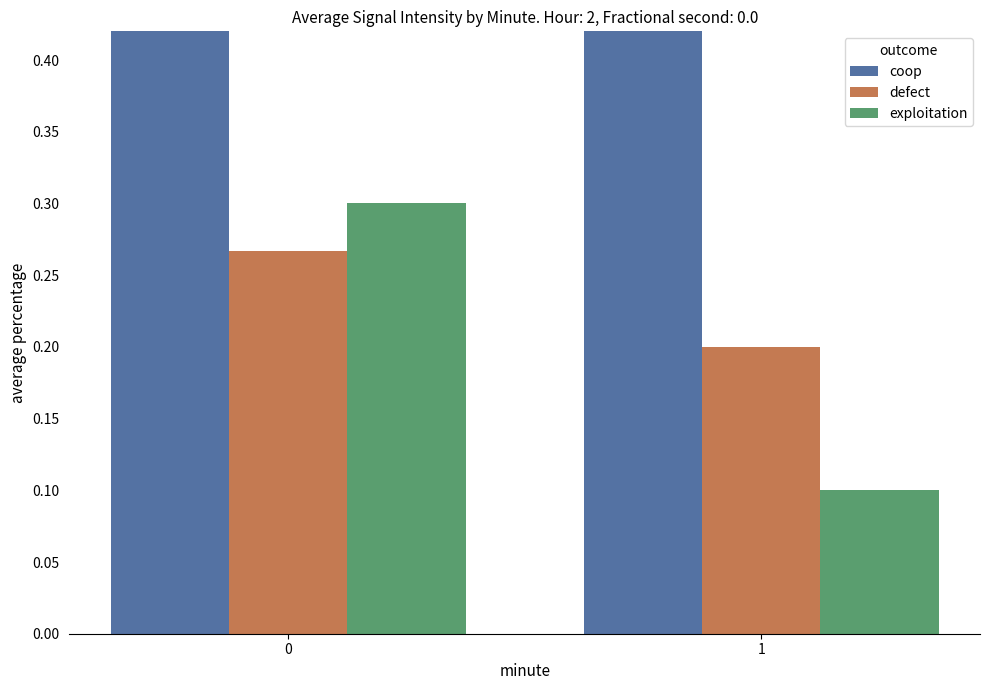

The exploitation series shows 0.3 at 0. True or false?

True